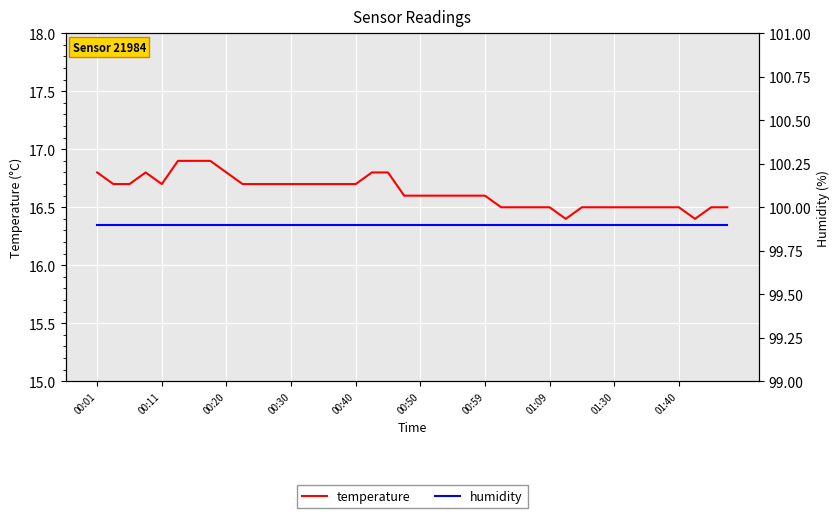

Rank the series by their average value, from highest to lowest.

humidity, temperature